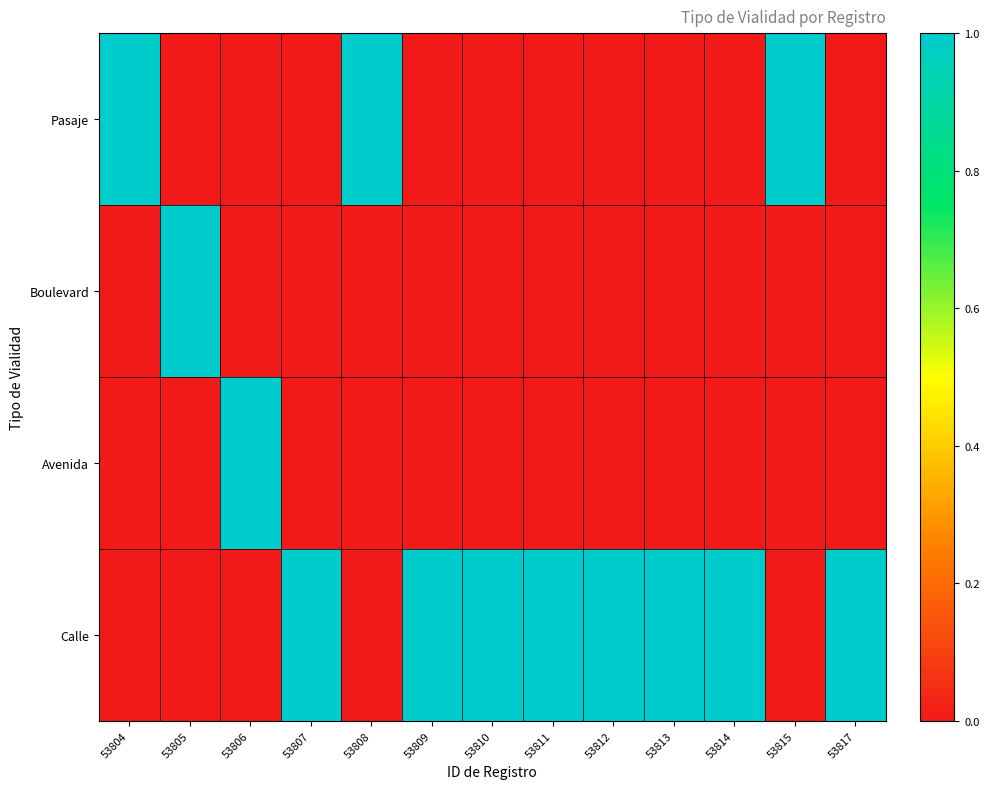

Which series has the largest total across all categories?

Calle